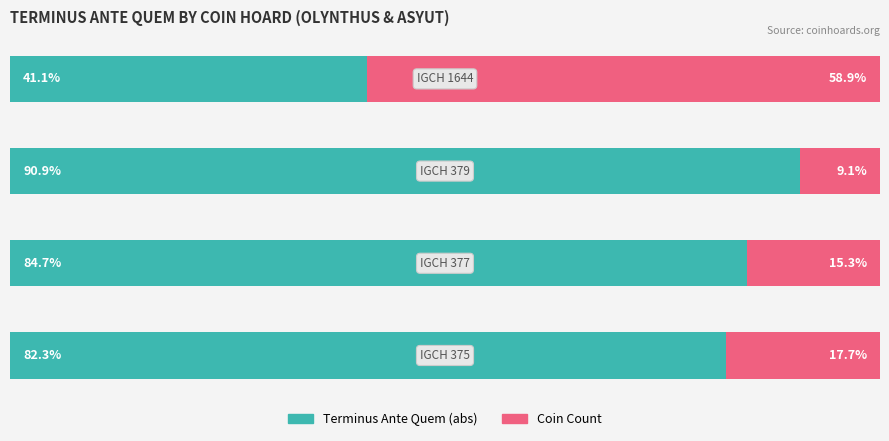

Which series has the largest range (max minus min)?

Coin Count